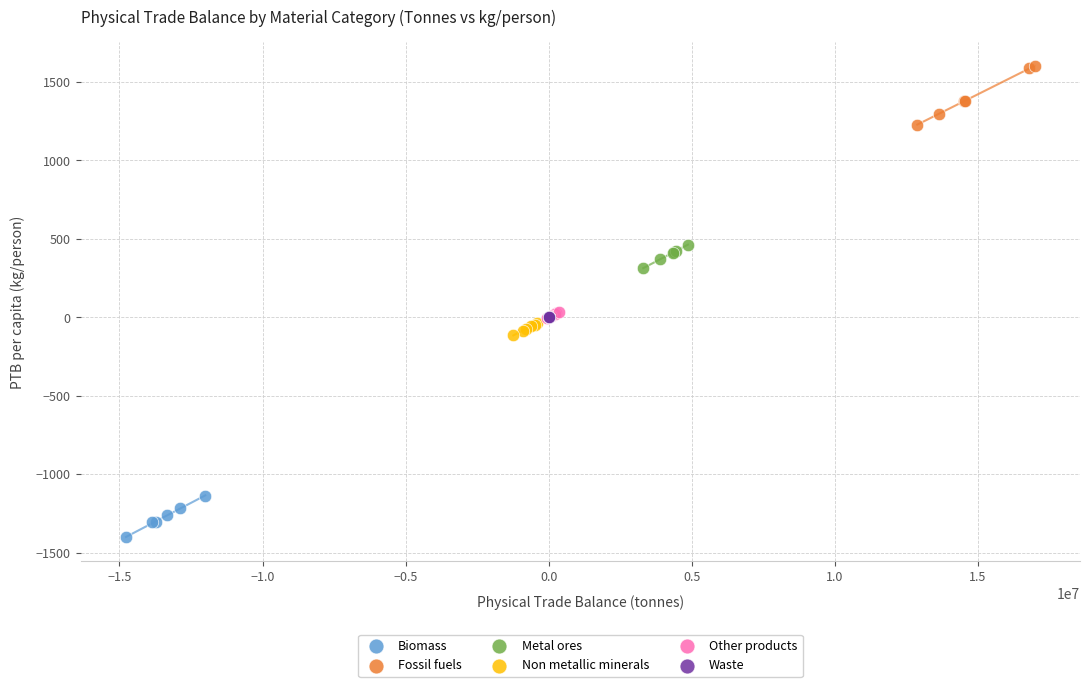

Which series has the widest spread of Y values?

Fossil fuels